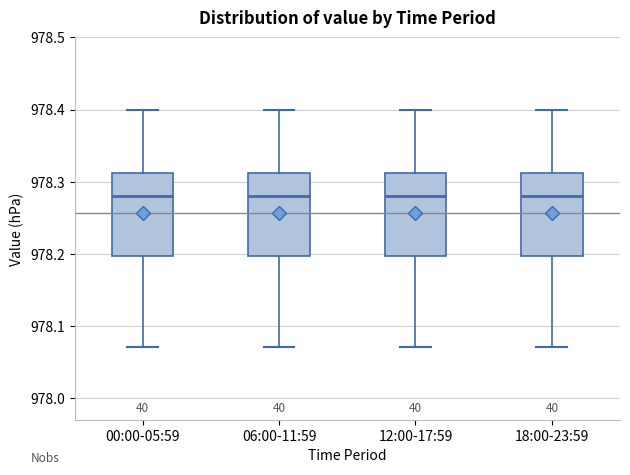

Where does the median line of the box for 18:00-23:59 sit on the y-axis? The values are not printed on the chart, so give them approximately, as read against the axis.

978.28